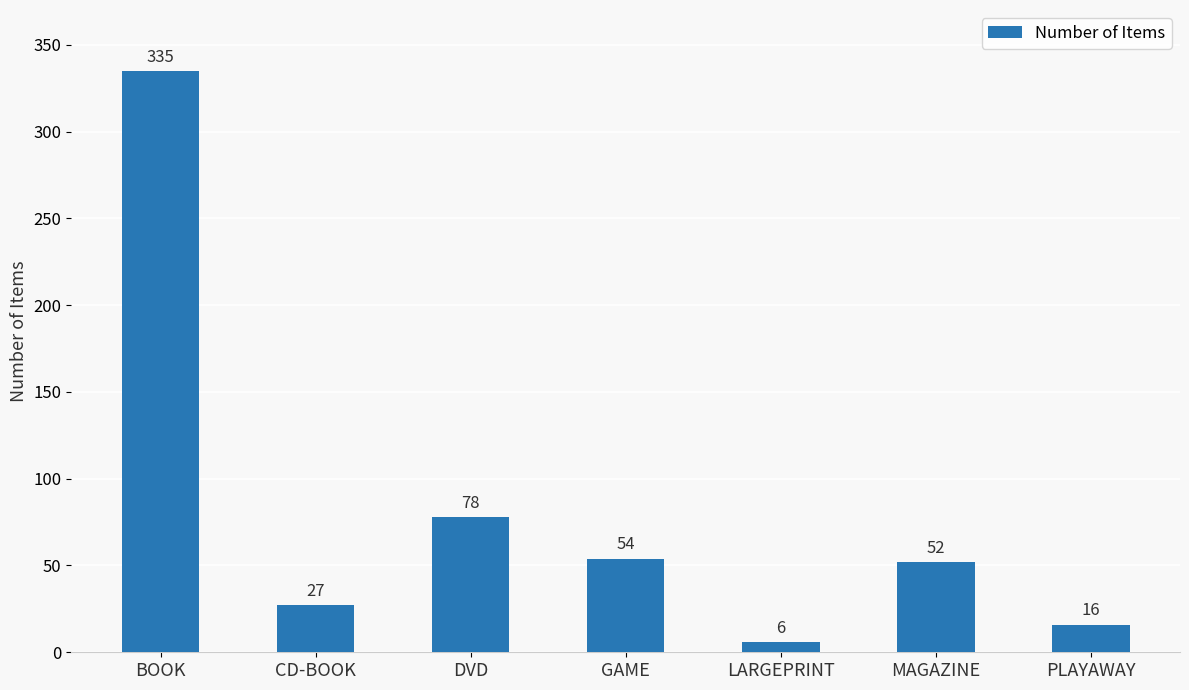

The value at CD-BOOK is 27. True or false?

True